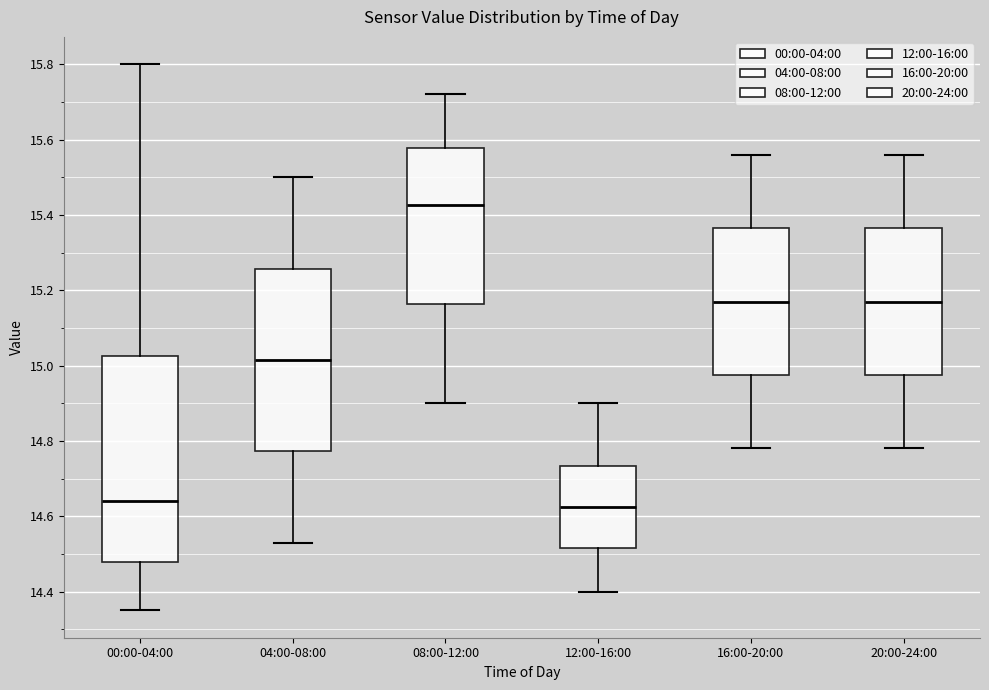

Which box's median line is the highest?

08:00-12:00